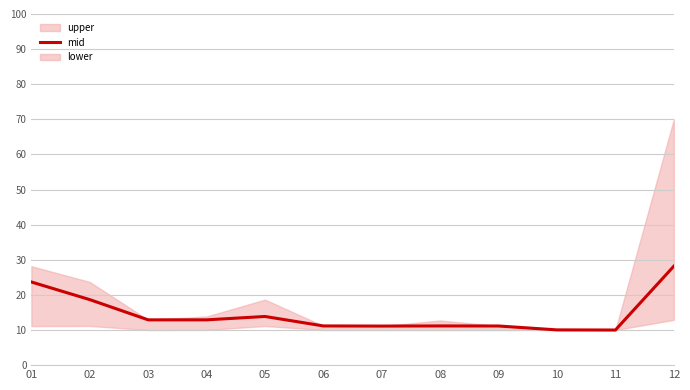

True or false: there are more than 1 points higher than both neighbors.

True